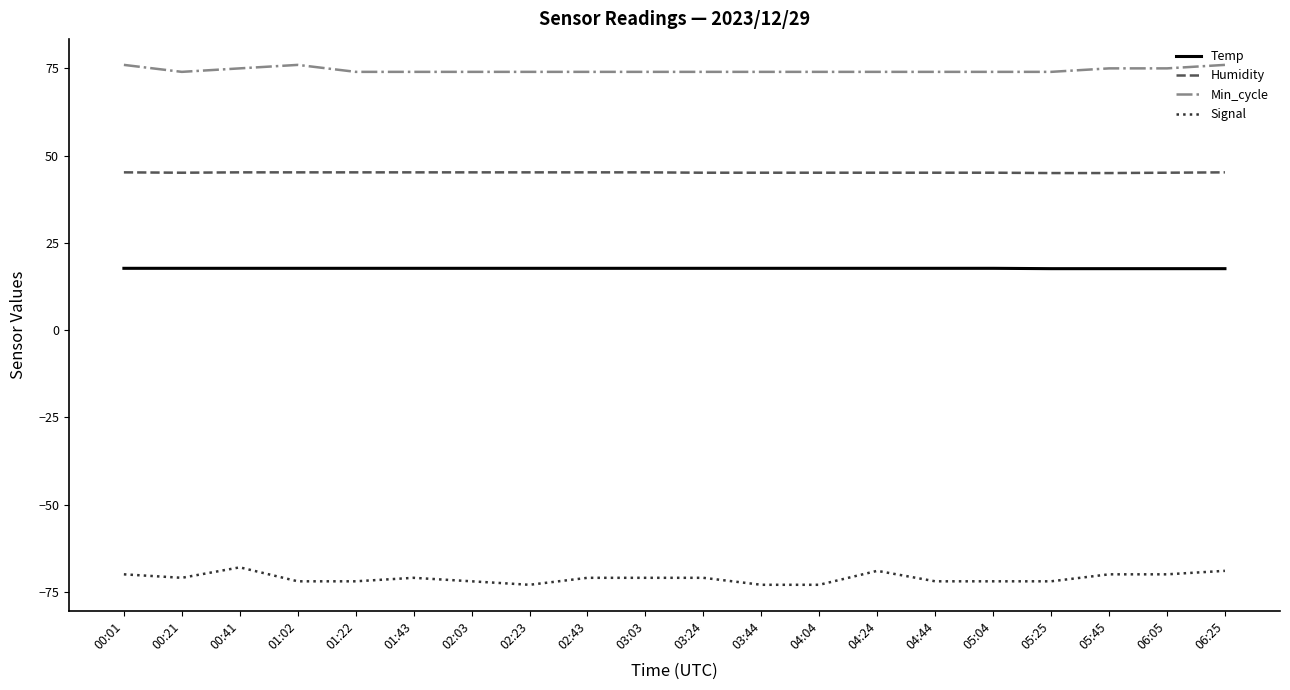

What is the minimum value for Min_cycle?

74.0